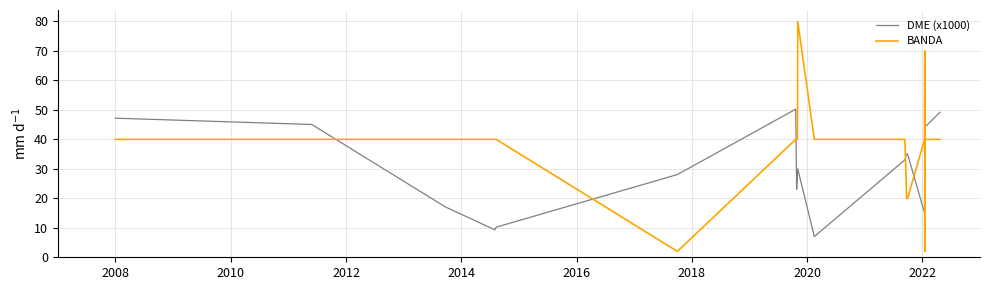

How many interior local valleys does the DME (x1000) series have?

4